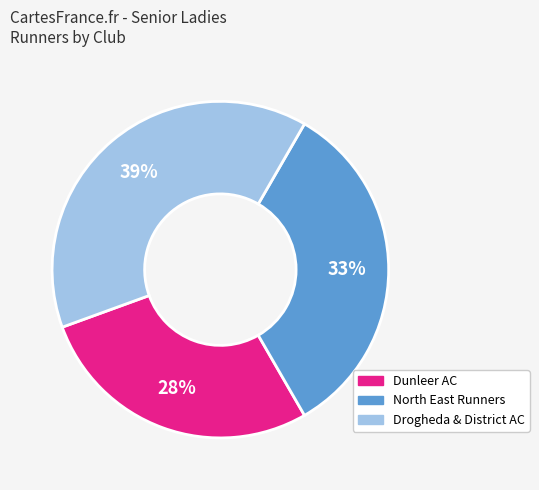

Do North East Runners and Drogheda & District AC together represent more than half of the pie?

Yes